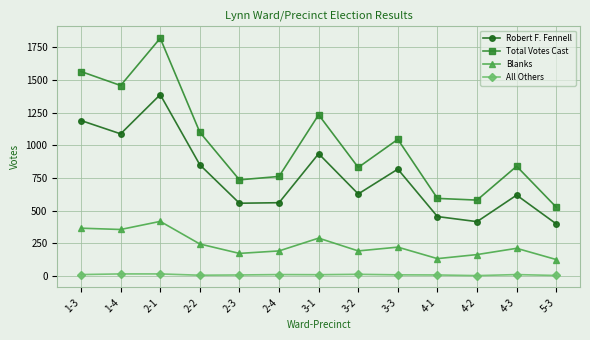

The Total Votes Cast series shows 593 at 4-1. True or false?

True